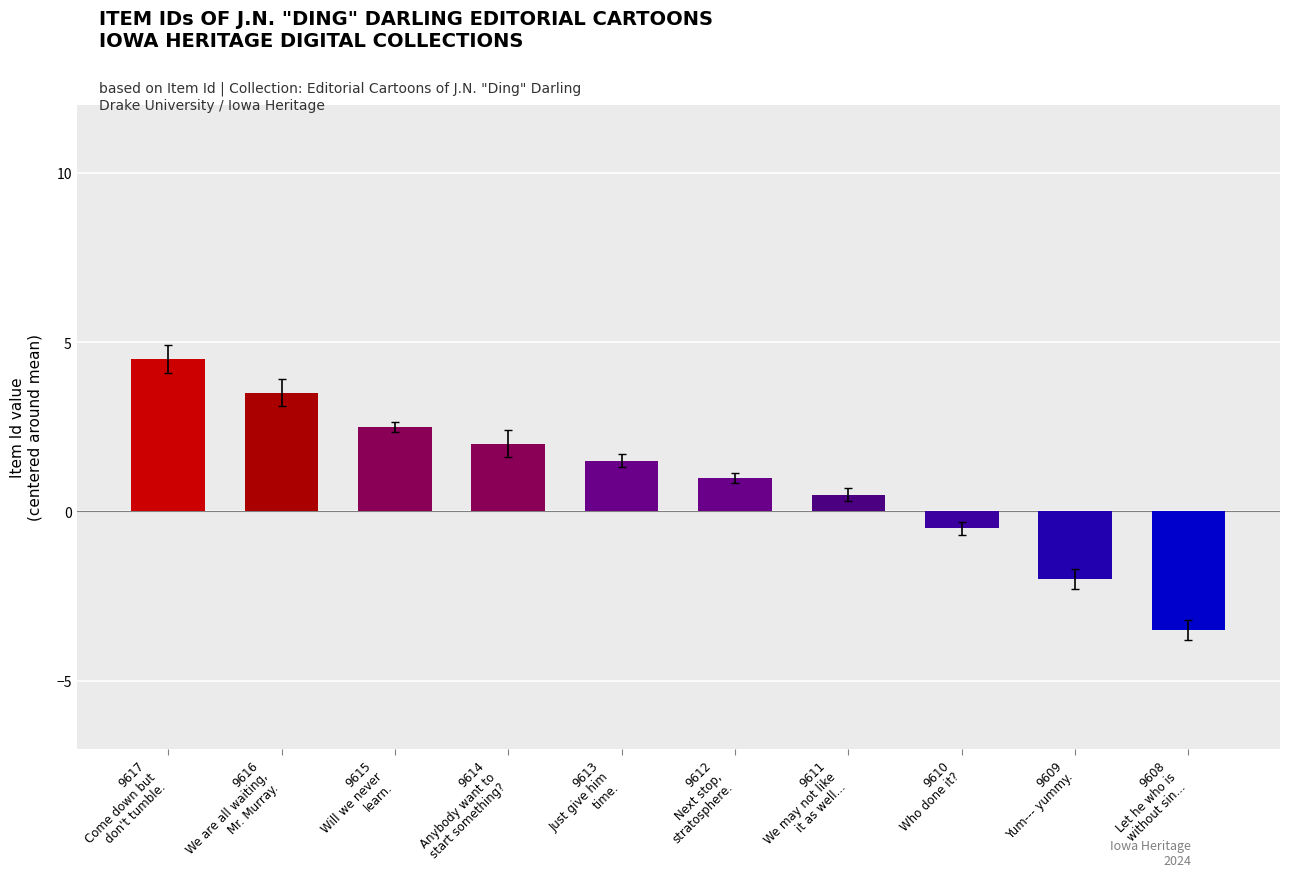

How many values are below zero?

3